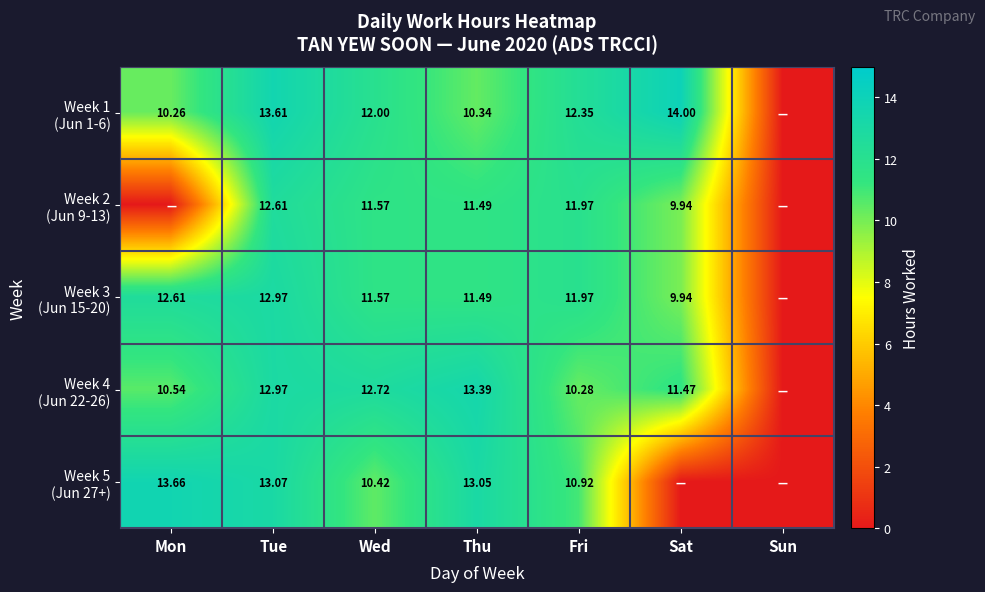

Which series has the largest range (max minus min)?

Week 1 (Jun 1-6)